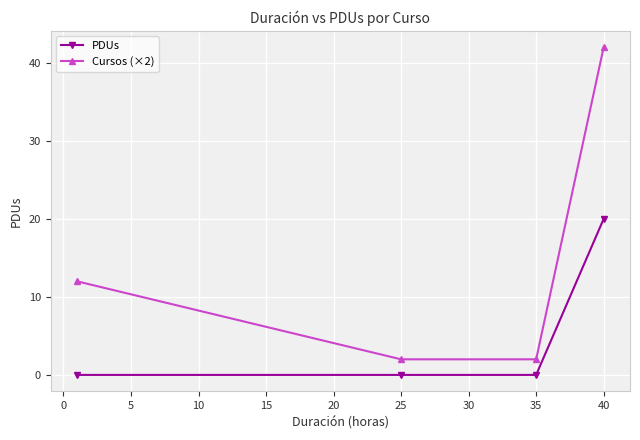

True or false: Cursos (×2) and PDUs intersect in this chart.

False